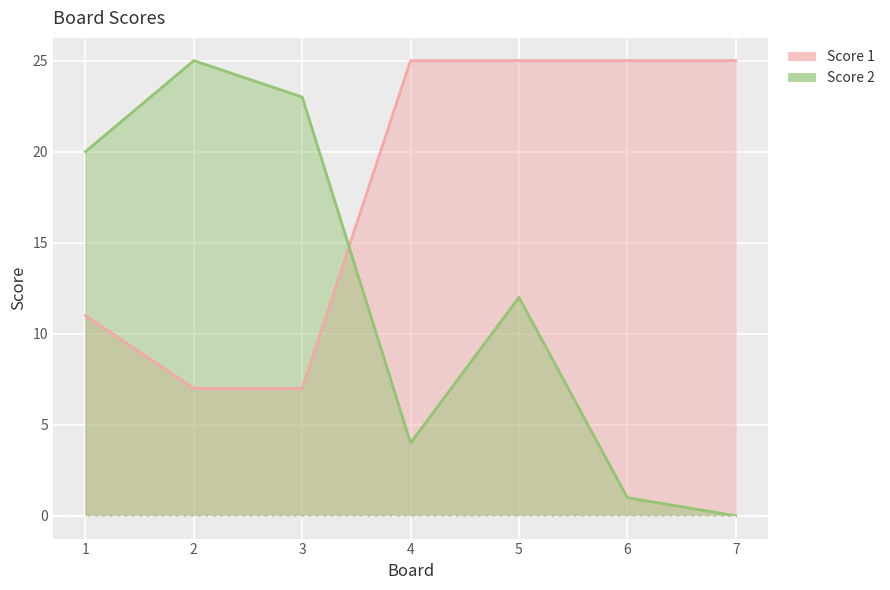

The value of Score 2 at 7 is 0. True or false?

True